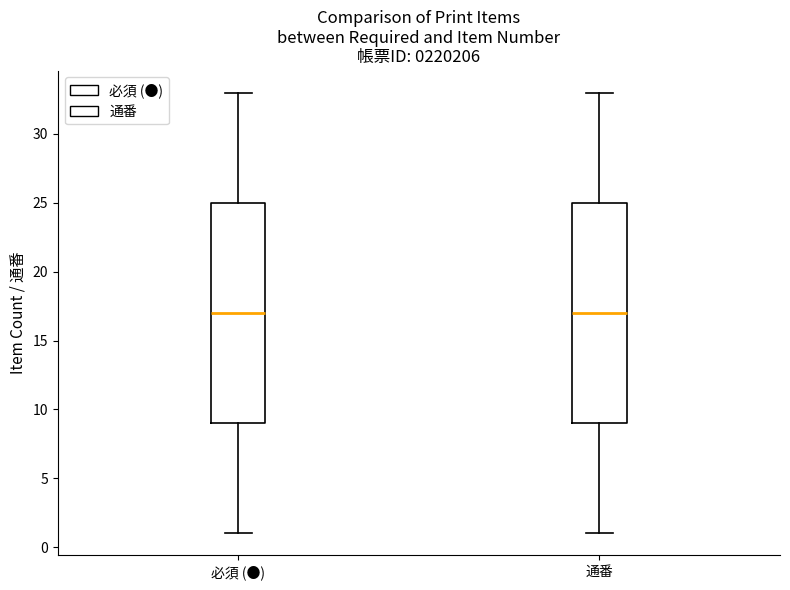

Reading left to right, transcribe this box plot: for each box, give where its median line is, the range the box spans, and where its two whiskers end, as read against the y-axis. The values are not printed on the chart, so give them approximately, as read against the axis.

必須 (●): median 17, box 9 to 25, whiskers 1 to 33
通番: median 17, box 9 to 25, whiskers 1 to 33